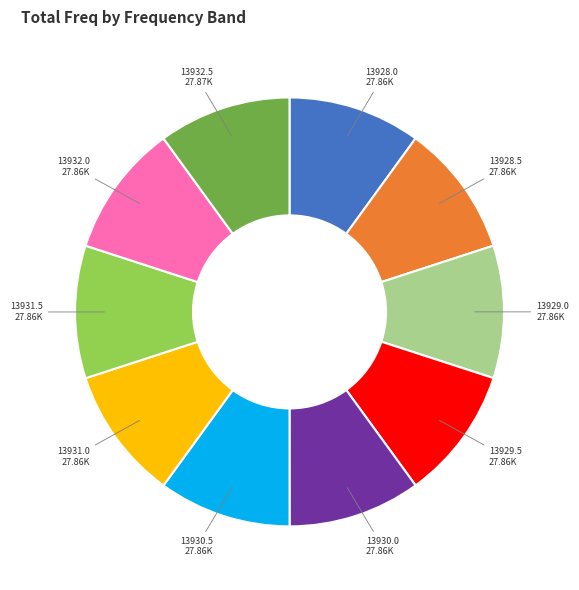

Is there a majority slice in this chart?

No